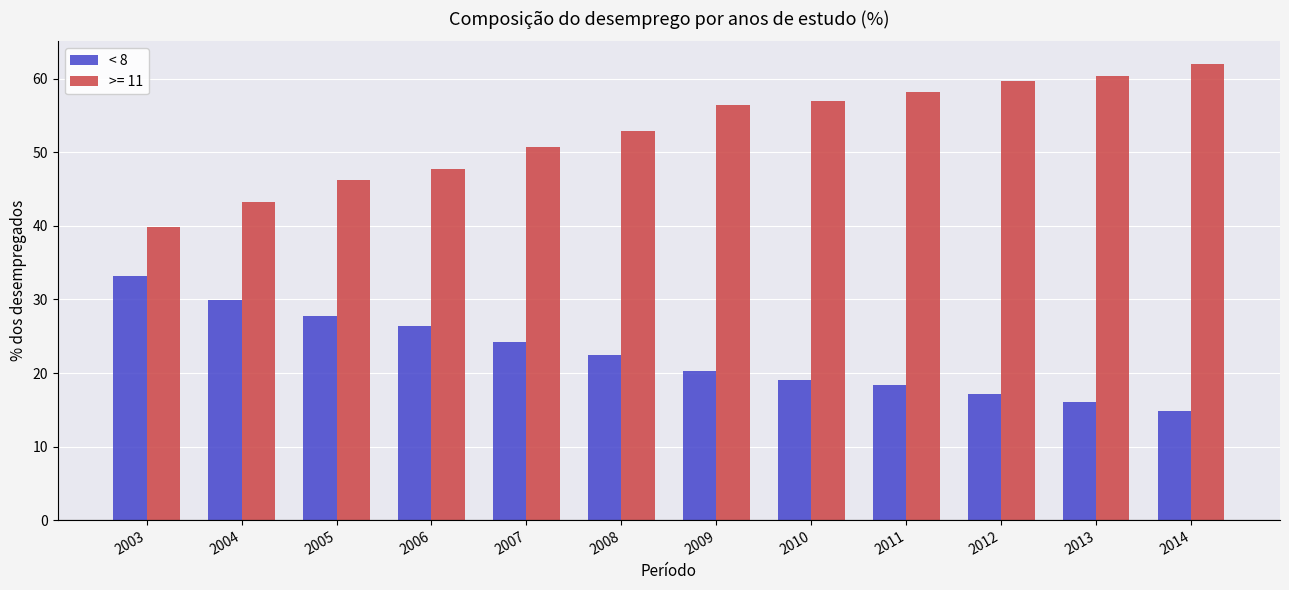

The value of < 8 at 2007 is 16.8. True or false?

False